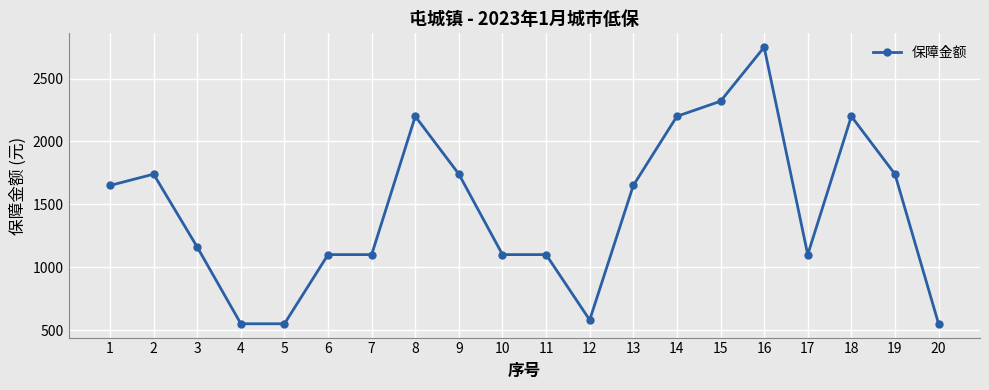

Reading left to right, list all the values displayed in this chart.

1650	1740	1160	550	550	1100	1100	2200	1740	1100	1100	580	1650	2200	2320	2750	1100	2200	1740	550